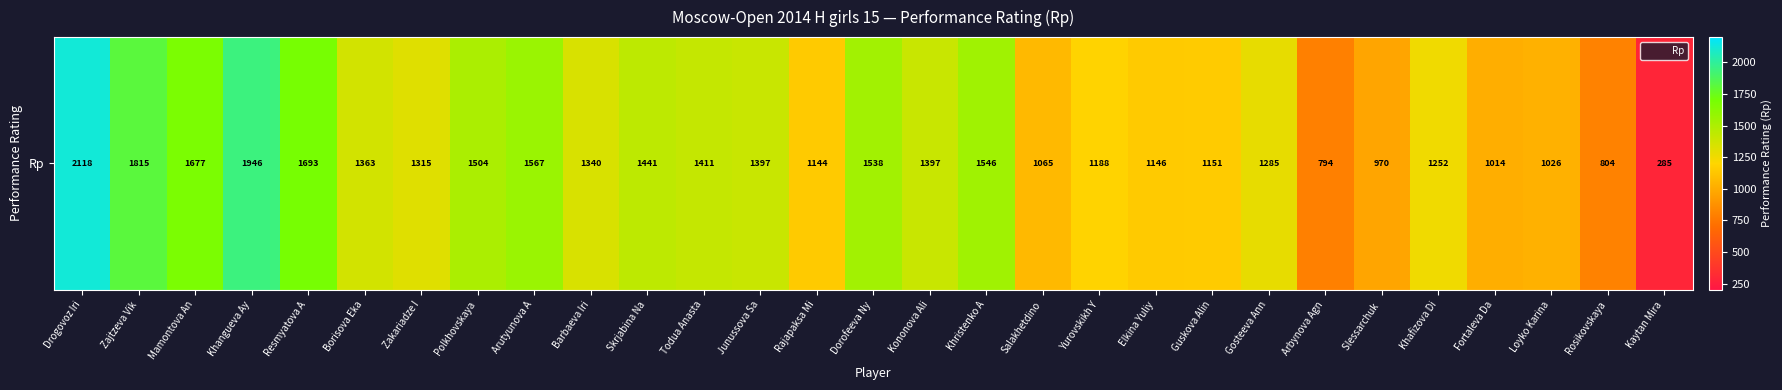

Reading left to right, list all the values displayed in this chart.

Drogovoz Iri=2118	Zajtzeva Vik=1815	Mamontova An=1677	Khangueva Ay=1946	Resmyatova A=1693	Borisova Eka=1363	Zakariadze I=1315	Polkhovskaya=1504	Arutyunova A=1567	Barbaeva Iri=1340	Skrjabina Na=1441	Todua Anasta=1411	Junussova Sa=1397	Rajapaksa Mi=1144	Dorofeeva Ny=1538	Kononova Ali=1397	Khristenko A=1546	Salakhetdino=1065	Yurovskikh Y=1188	Elkina Yuliy=1146	Guskova Alin=1151	Gosteeva Ann=1285	Arbynova Agn=794	Slessarchuk =970	Khafizova Di=1252	Fortaleva Da=1014	Loyko Karina=1026	Rosikovskaya=804	Kaytan Mira=285